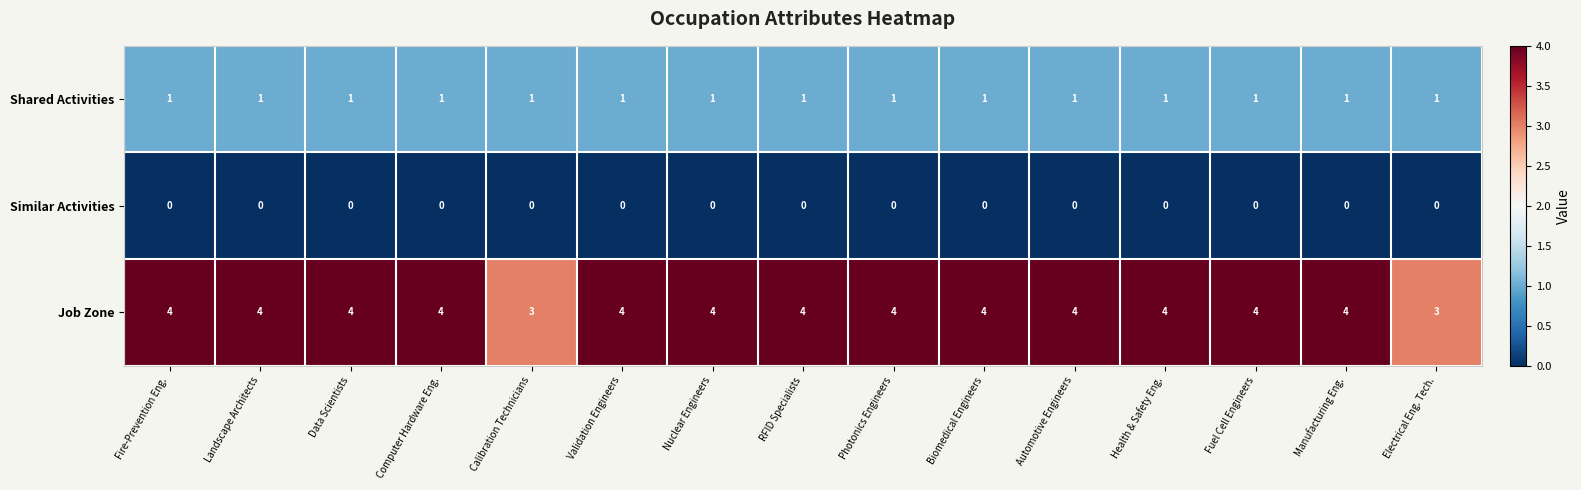

Which series has the widest spread of values?

Job Zone